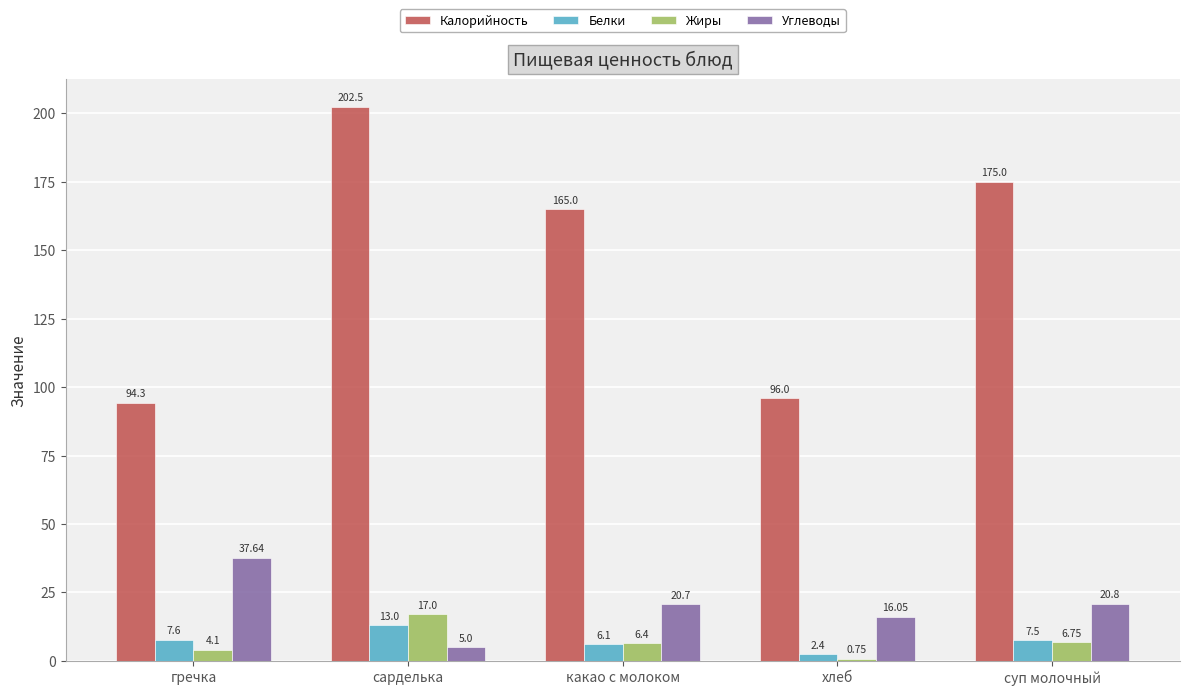

At which category does the chart reach its minimum across all series?

хлеб